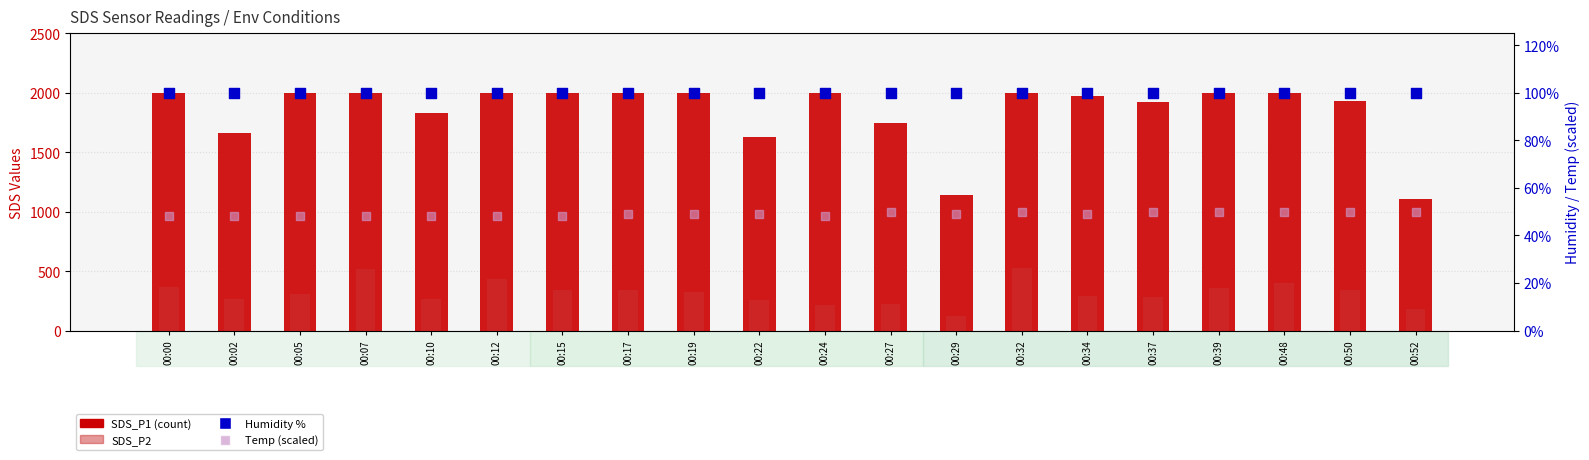

Which series reaches the minimum Y coordinate?

Temp (scaled)